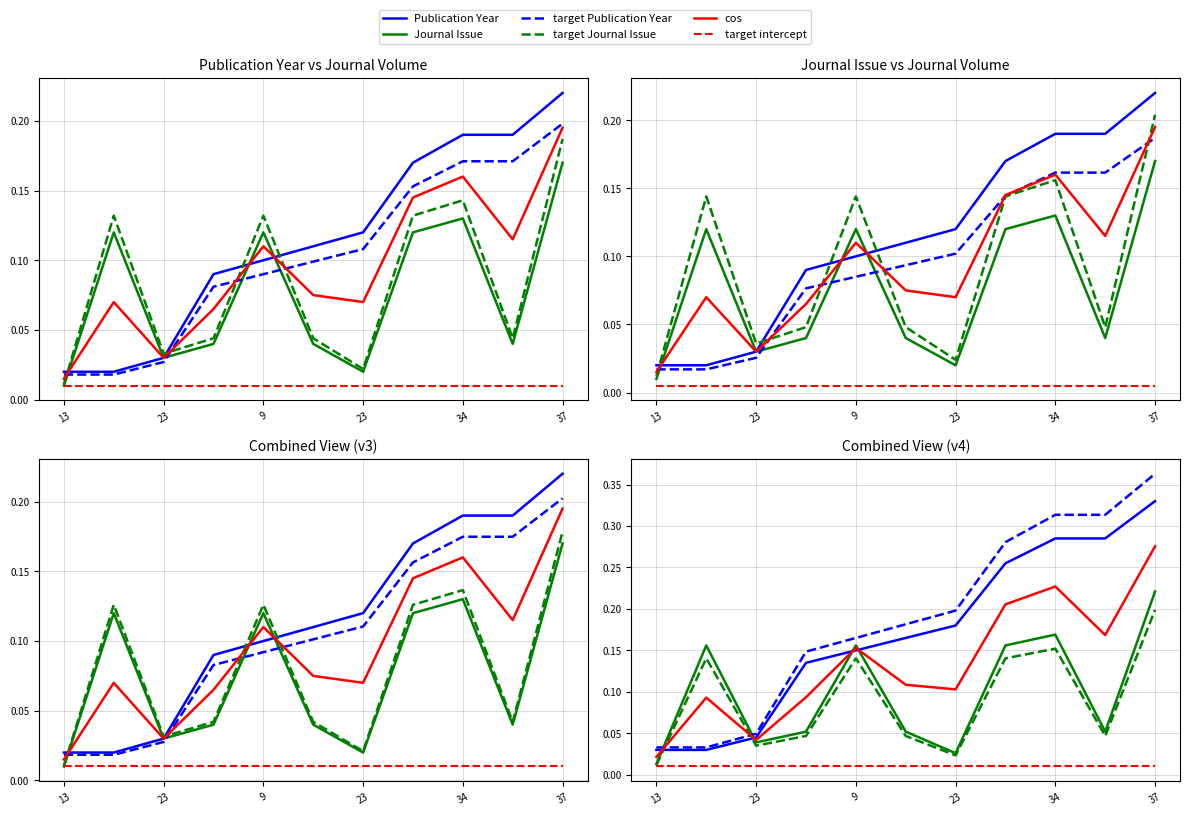

Which series has the largest total across all categories?

target Publication Year